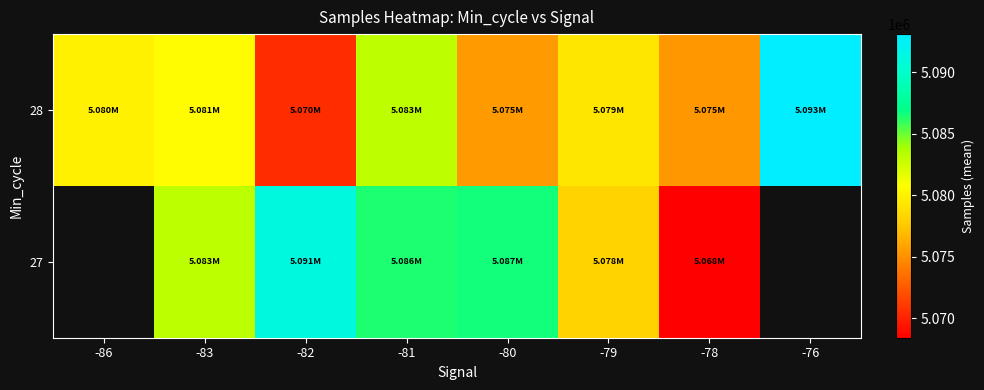

What is the smallest value displayed?

5068426.0